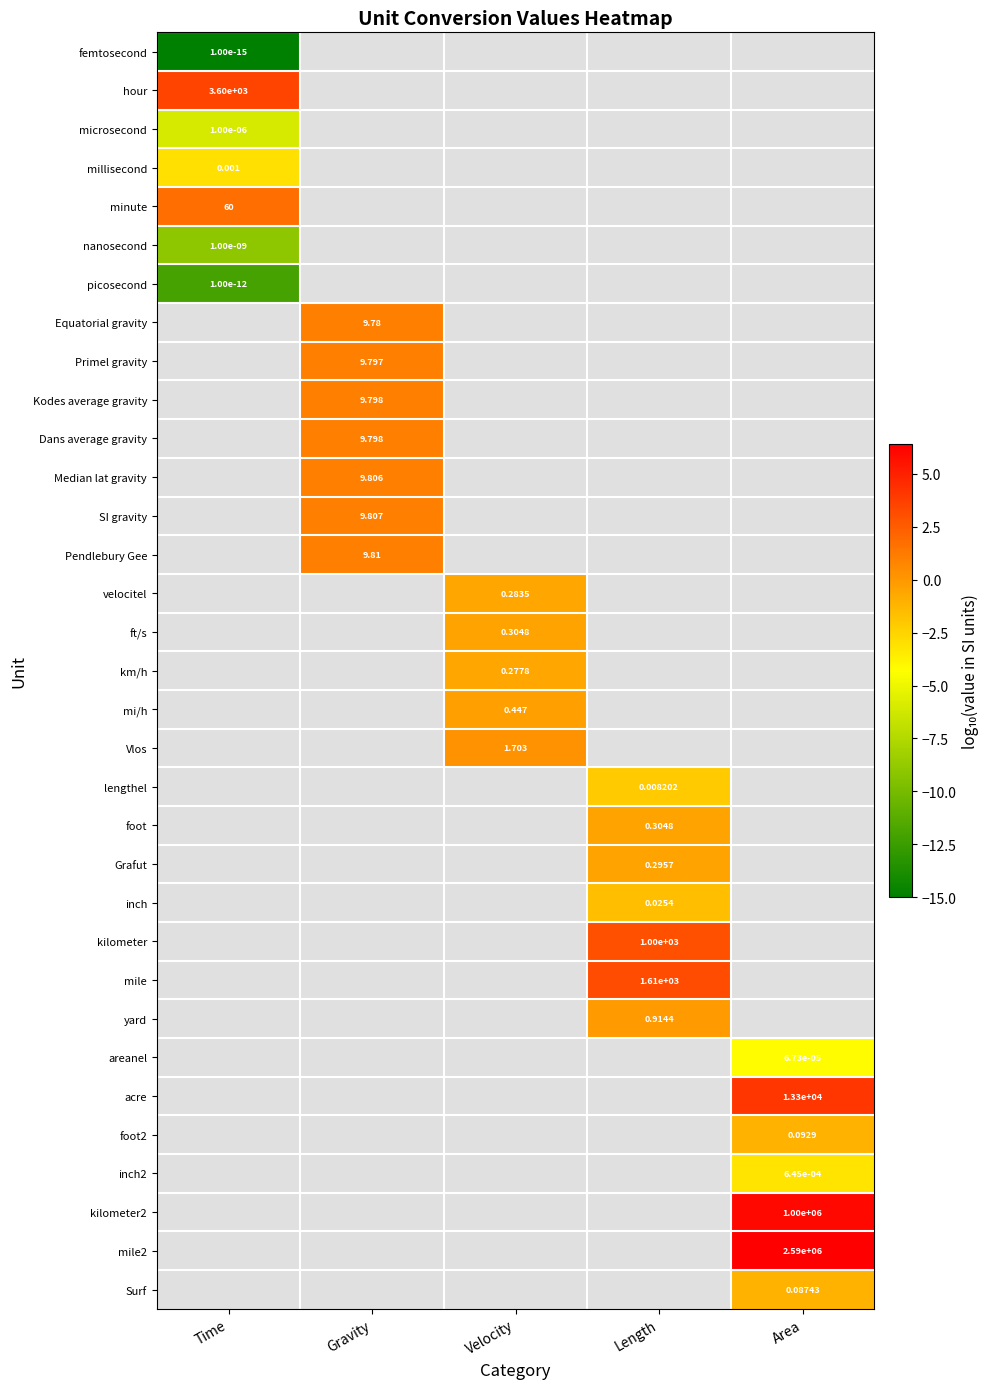

How many series are shown in this chart?

33